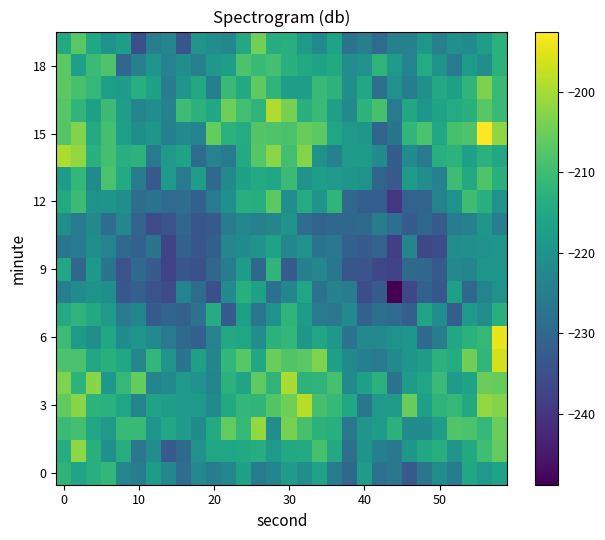

What is the smallest value displayed?

-248.8